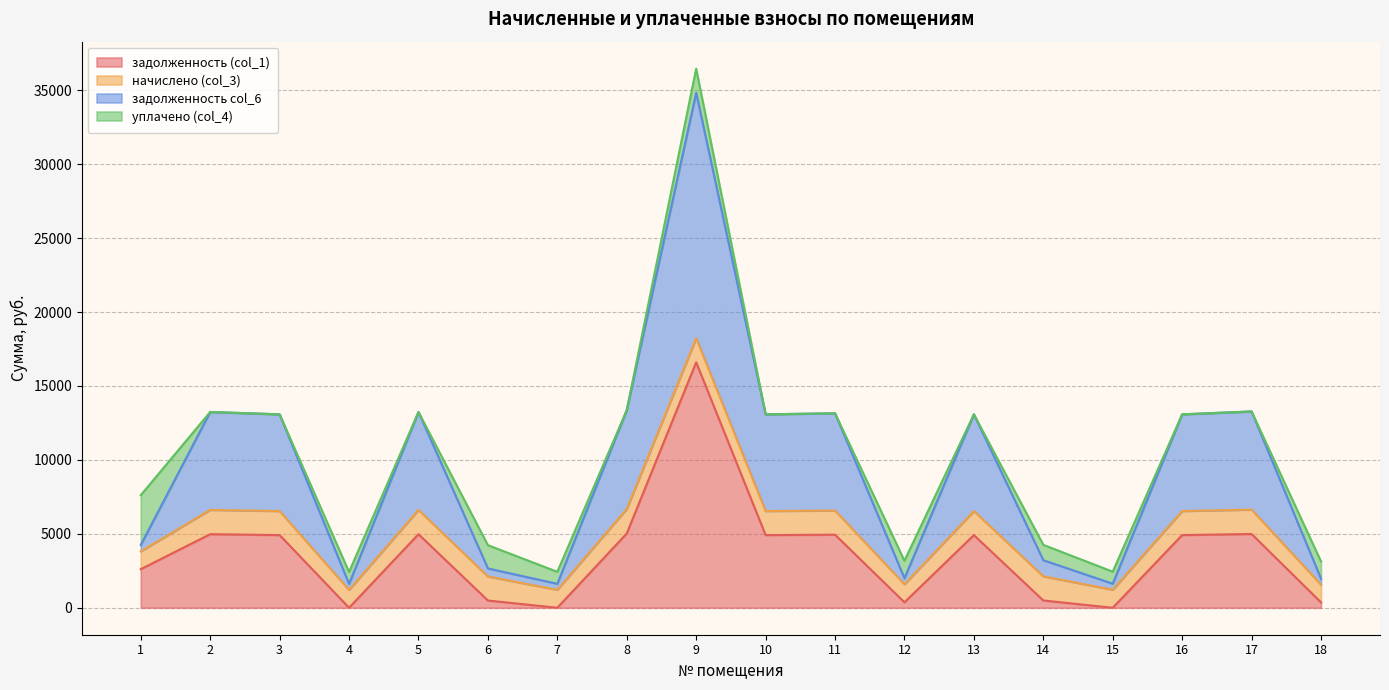

What is the total value across all series at 8?

13363.8